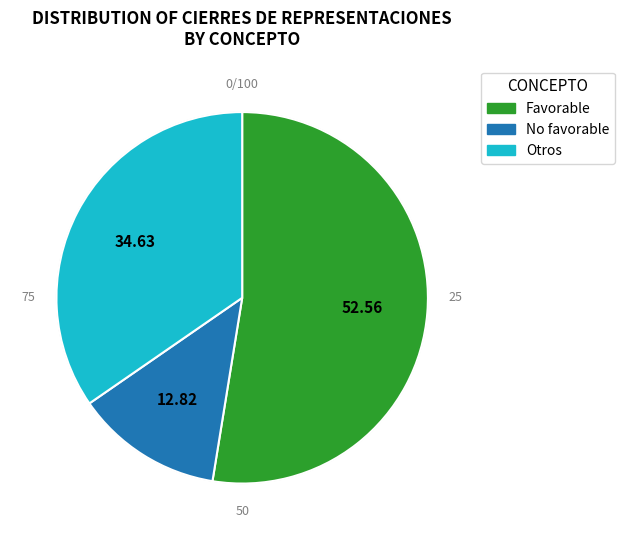

Which has a higher value, Favorable or Otros?

Favorable